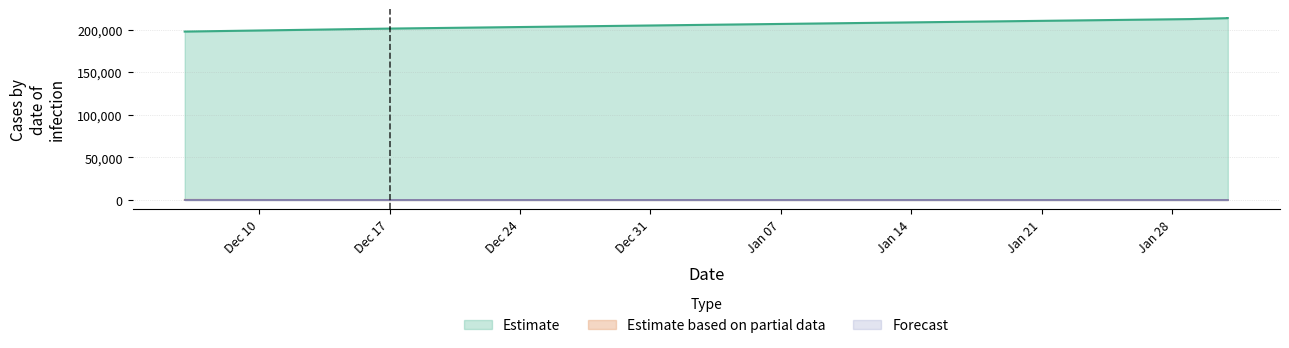

What are all the series names shown in the legend?

Estimate, Estimate based on partial data, Forecast